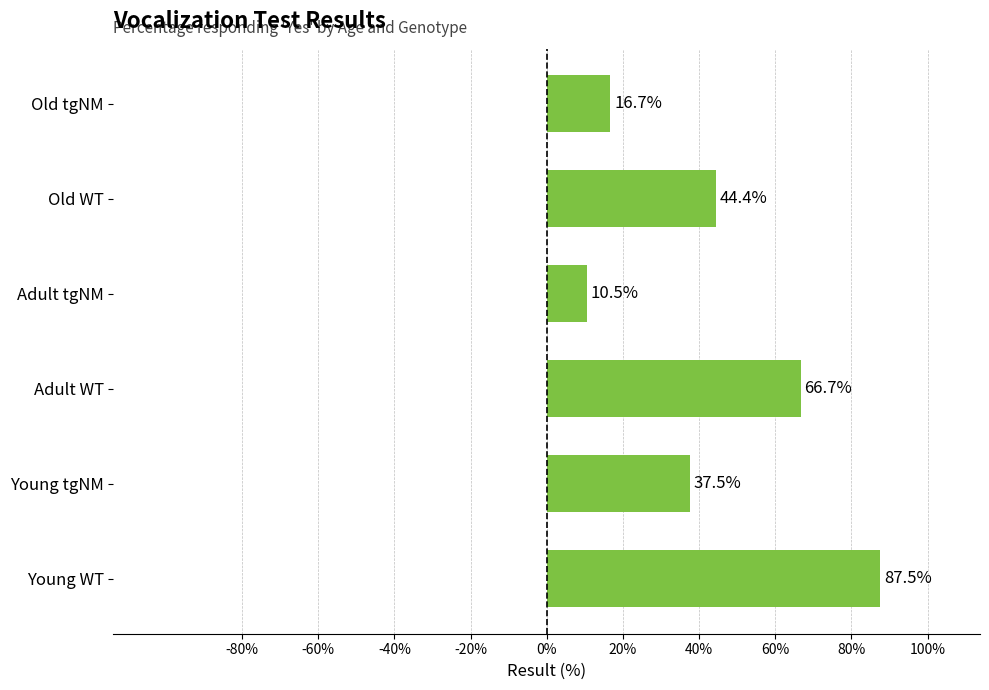

Count the number of values greater than 44.

3